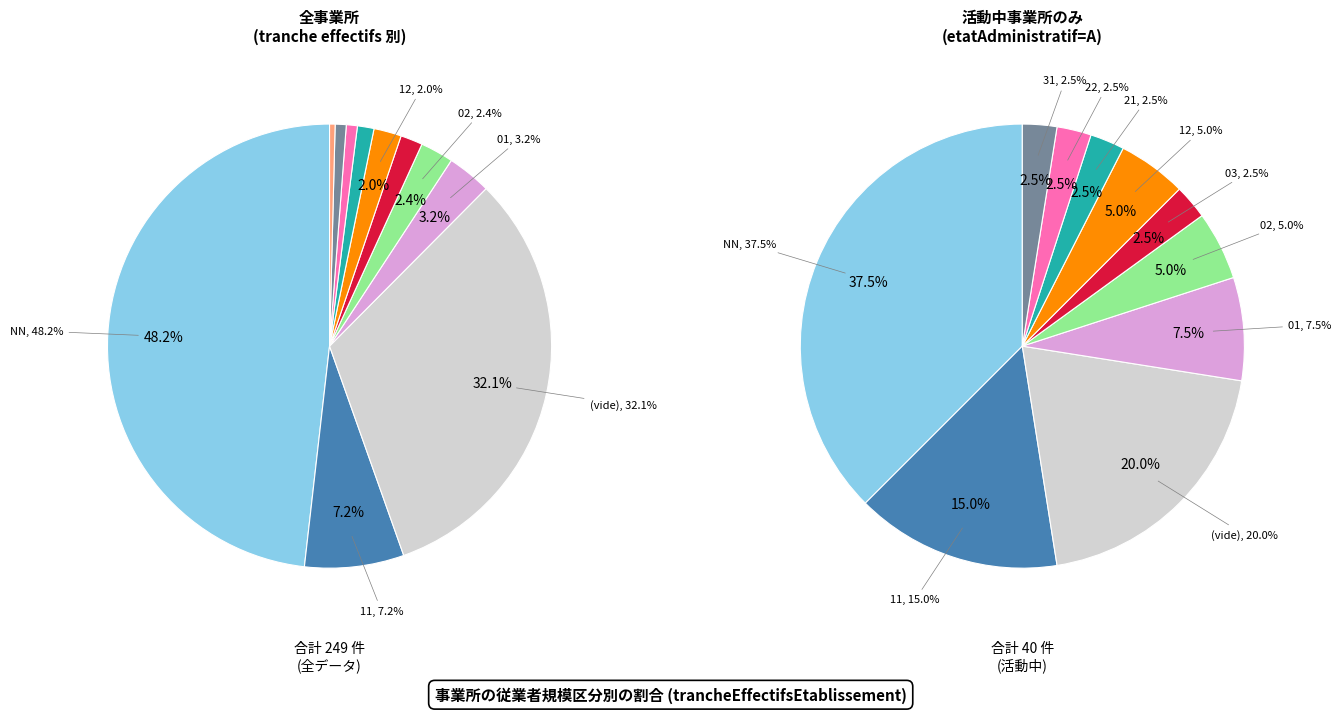

Which category has the smallest portion of the pie?

31